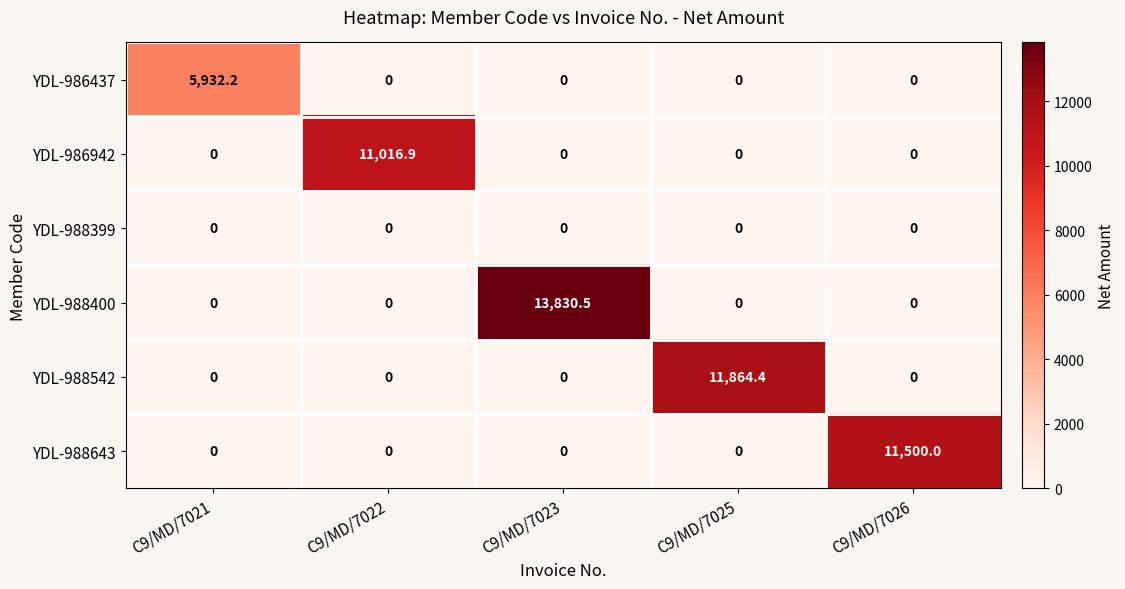

Rank the series by their maximum value, from lowest to highest.

YDL-988399, YDL-986437, YDL-986942, YDL-988643, YDL-988542, YDL-988400